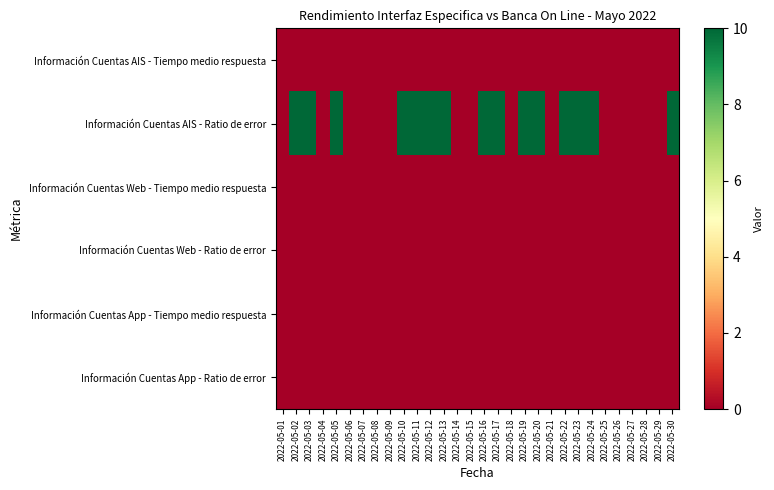

Reading left to right, extract all data points from this chart.

Información Cuentas AIS - Tiempo medio respuesta: 2022-05-01=0	2022-05-02=0	2022-05-03=0	2022-05-04=0	2022-05-05=0	2022-05-06=0	2022-05-07=0	2022-05-08=0	2022-05-09=0	2022-05-10=0	2022-05-11=0	2022-05-12=0	2022-05-13=0	2022-05-14=0	2022-05-15=0	2022-05-16=0	2022-05-17=0	2022-05-18=0	2022-05-19=0	2022-05-20=0	2022-05-21=0	2022-05-22=0	2022-05-23=0	2022-05-24=0	2022-05-25=0	2022-05-26=0	2022-05-27=0	2022-05-28=0	2022-05-29=0	2022-05-30=0
Información Cuentas AIS - Ratio de error: 2022-05-01=0	2022-05-02=10	2022-05-03=10	2022-05-04=0	2022-05-05=10	2022-05-06=0	2022-05-07=0	2022-05-08=0	2022-05-09=0	2022-05-10=10	2022-05-11=10	2022-05-12=10	2022-05-13=10	2022-05-14=0	2022-05-15=0	2022-05-16=10	2022-05-17=10	2022-05-18=0	2022-05-19=10	2022-05-20=10	2022-05-21=0	2022-05-22=10	2022-05-23=10	2022-05-24=10	2022-05-25=0	2022-05-26=0	2022-05-27=0	2022-05-28=0	2022-05-29=0	2022-05-30=10
Información Cuentas Web - Tiempo medio respuesta: 2022-05-01=0	2022-05-02=0	2022-05-03=0	2022-05-04=0	2022-05-05=0	2022-05-06=0	2022-05-07=0	2022-05-08=0	2022-05-09=0	2022-05-10=0	2022-05-11=0	2022-05-12=0	2022-05-13=0	2022-05-14=0	2022-05-15=0	2022-05-16=0	2022-05-17=0	2022-05-18=0	2022-05-19=0	2022-05-20=0	2022-05-21=0	2022-05-22=0	2022-05-23=0	2022-05-24=0	2022-05-25=0	2022-05-26=0	2022-05-27=0	2022-05-28=0	2022-05-29=0	2022-05-30=0
Información Cuentas Web - Ratio de error: 2022-05-01=0	2022-05-02=0	2022-05-03=0	2022-05-04=0	2022-05-05=0	2022-05-06=0	2022-05-07=0	2022-05-08=0	2022-05-09=0	2022-05-10=0	2022-05-11=0	2022-05-12=0	2022-05-13=0	2022-05-14=0	2022-05-15=0	2022-05-16=0	2022-05-17=0	2022-05-18=0	2022-05-19=0	2022-05-20=0	2022-05-21=0	2022-05-22=0	2022-05-23=0	2022-05-24=0	2022-05-25=0	2022-05-26=0	2022-05-27=0	2022-05-28=0	2022-05-29=0	2022-05-30=0
Información Cuentas App - Tiempo medio respuesta: 2022-05-01=0	2022-05-02=0	2022-05-03=0	2022-05-04=0	2022-05-05=0	2022-05-06=0	2022-05-07=0	2022-05-08=0	2022-05-09=0	2022-05-10=0	2022-05-11=0	2022-05-12=0	2022-05-13=0	2022-05-14=0	2022-05-15=0	2022-05-16=0	2022-05-17=0	2022-05-18=0	2022-05-19=0	2022-05-20=0	2022-05-21=0	2022-05-22=0	2022-05-23=0	2022-05-24=0	2022-05-25=0	2022-05-26=0	2022-05-27=0	2022-05-28=0	2022-05-29=0	2022-05-30=0
Información Cuentas App - Ratio de error: 2022-05-01=0	2022-05-02=0	2022-05-03=0	2022-05-04=0	2022-05-05=0	2022-05-06=0	2022-05-07=0	2022-05-08=0	2022-05-09=0	2022-05-10=0	2022-05-11=0	2022-05-12=0	2022-05-13=0	2022-05-14=0	2022-05-15=0	2022-05-16=0	2022-05-17=0	2022-05-18=0	2022-05-19=0	2022-05-20=0	2022-05-21=0	2022-05-22=0	2022-05-23=0	2022-05-24=0	2022-05-25=0	2022-05-26=0	2022-05-27=0	2022-05-28=0	2022-05-29=0	2022-05-30=0